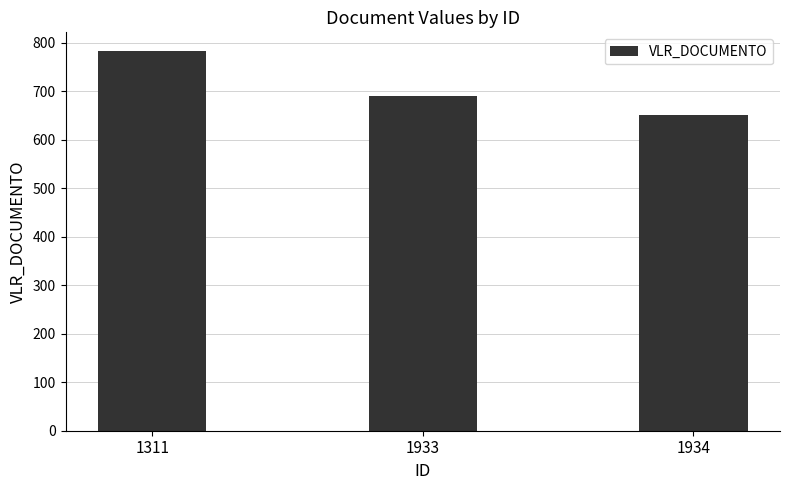

Reading right to left, what are all the values shown in this chart?

1934=650	1933=689	1311=782